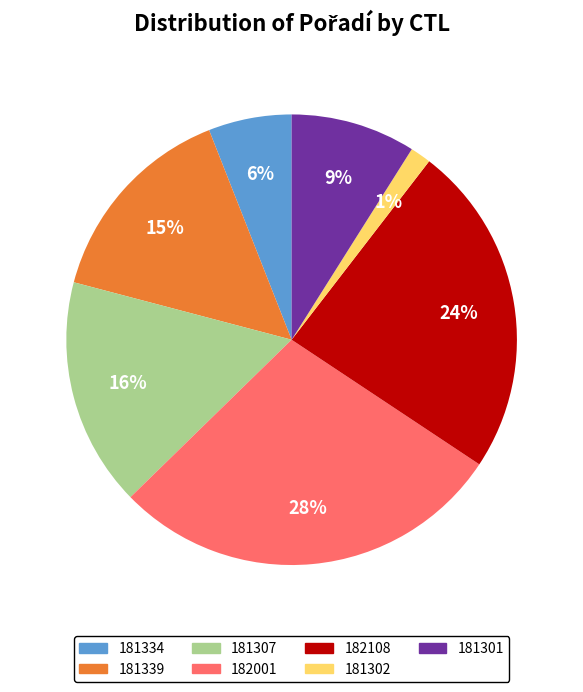

What percentage is the 182108 slice, to the nearest percent?

24%